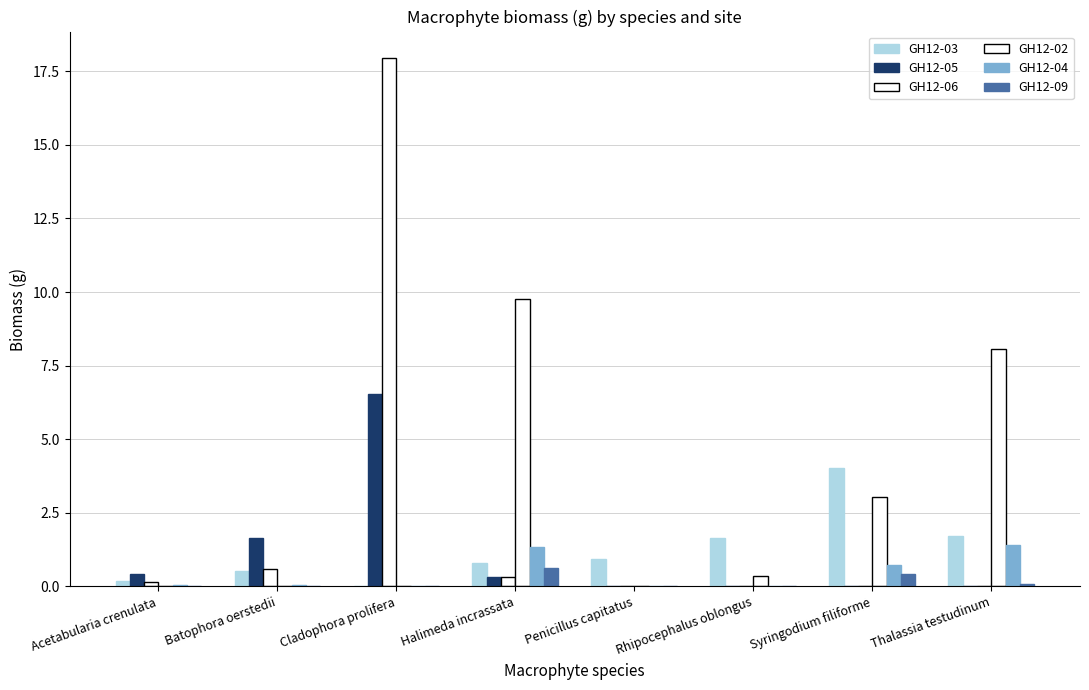

What is the difference between the second highest and minimum values in the GH12-06 series?

0.6